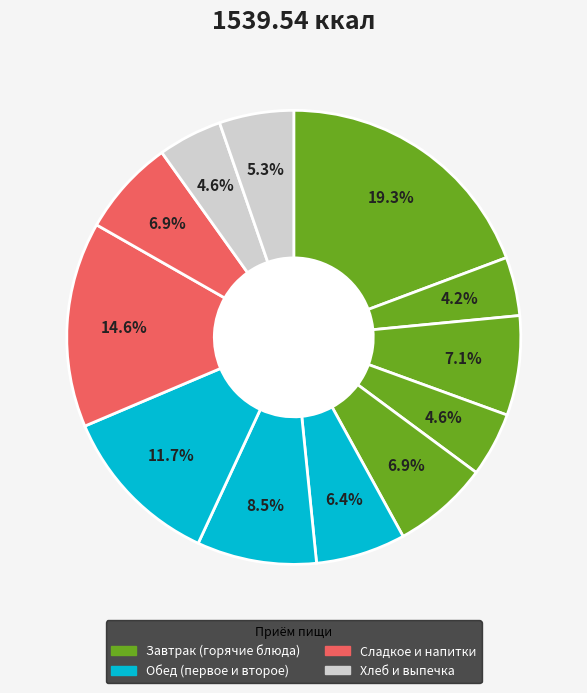

Which slice is the largest?

Каша Царская молочная с маслом